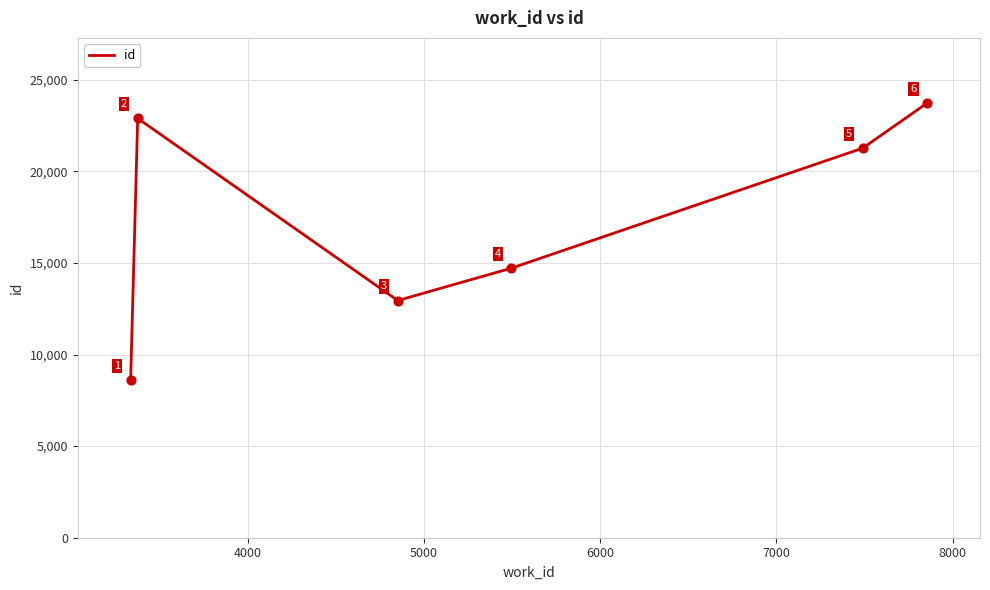

What is the difference between the second highest and second lowest values?

9943